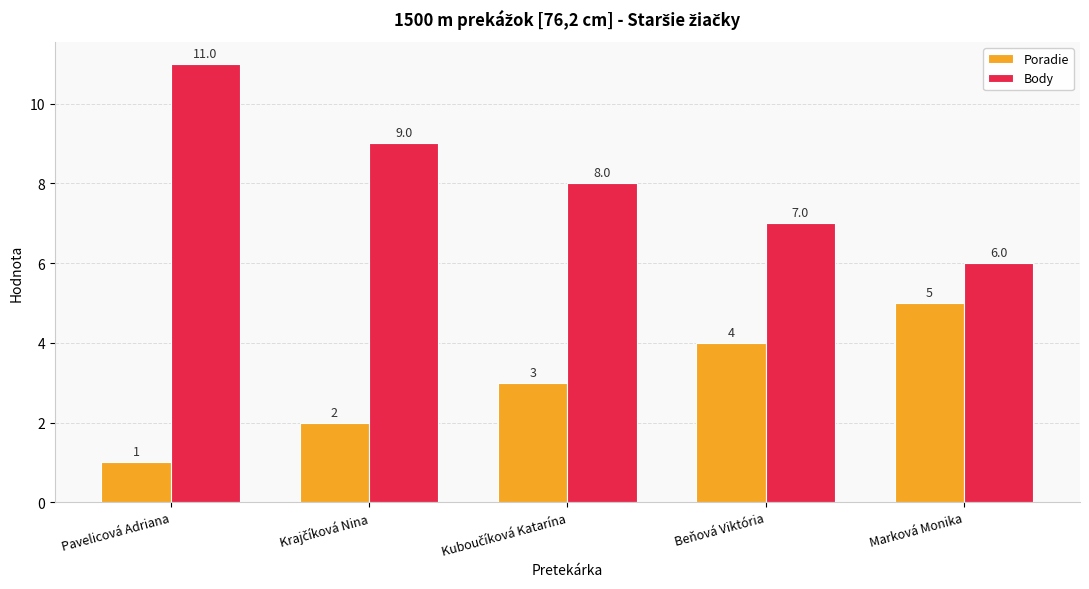

What is the difference between the maximum and second lowest values in the Body series?

4